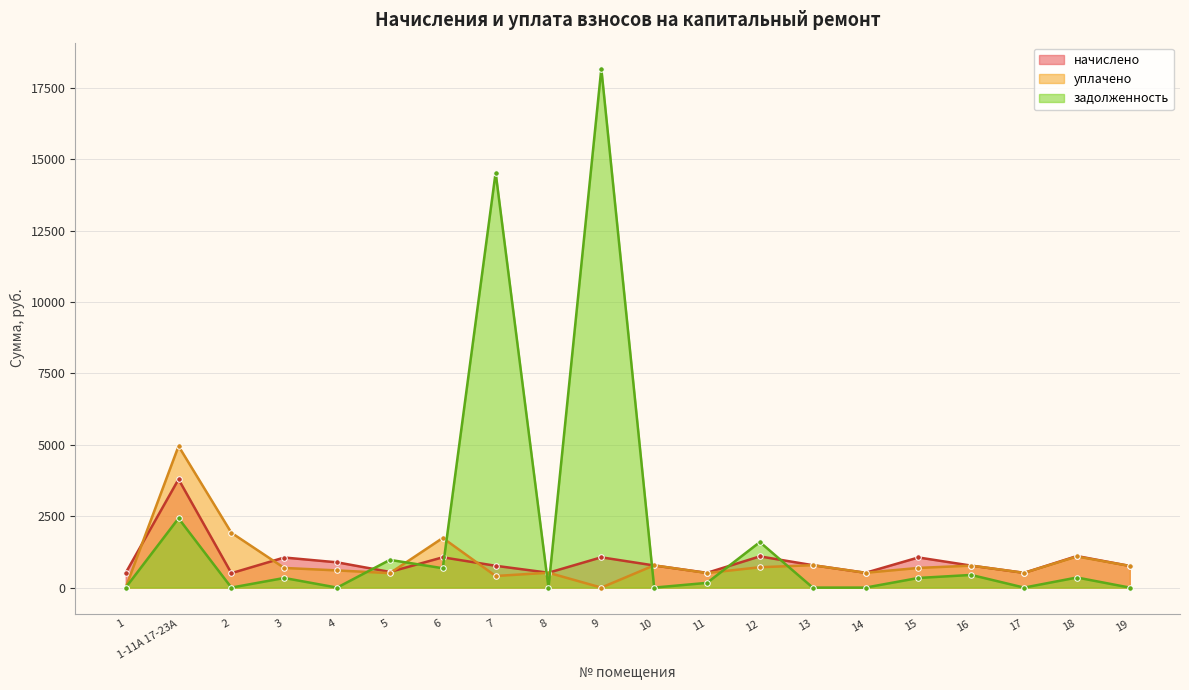

What position from the right is 14?

6